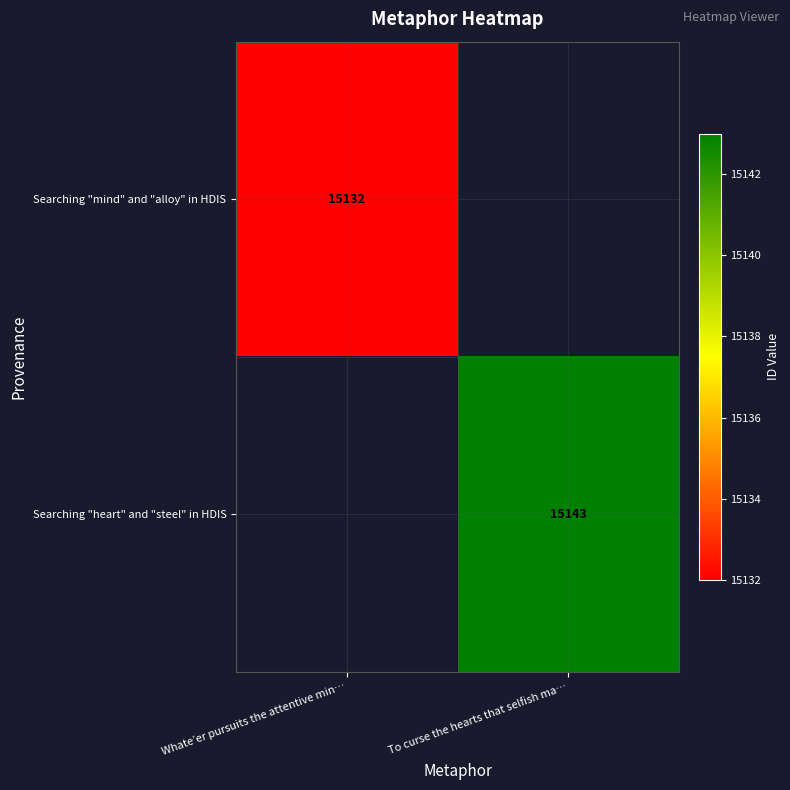

The Searching "heart" and "steel" in HDIS series shows 15143 at To curse the hearts that selfish ma…. True or false?

True